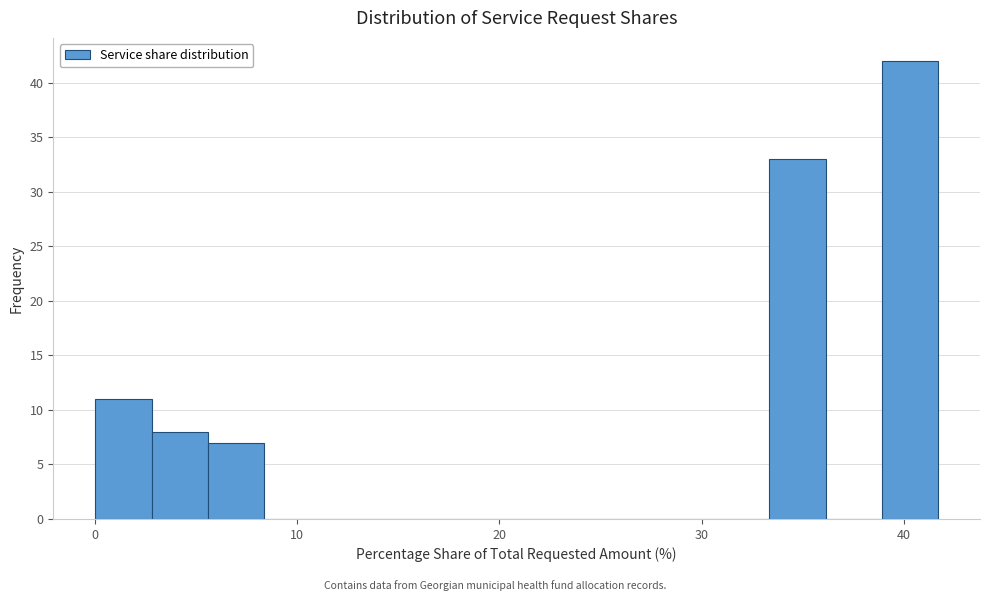

Around what value on the x-axis is the tallest bar? Give the approximate position of its centre, as read against the axis.

40